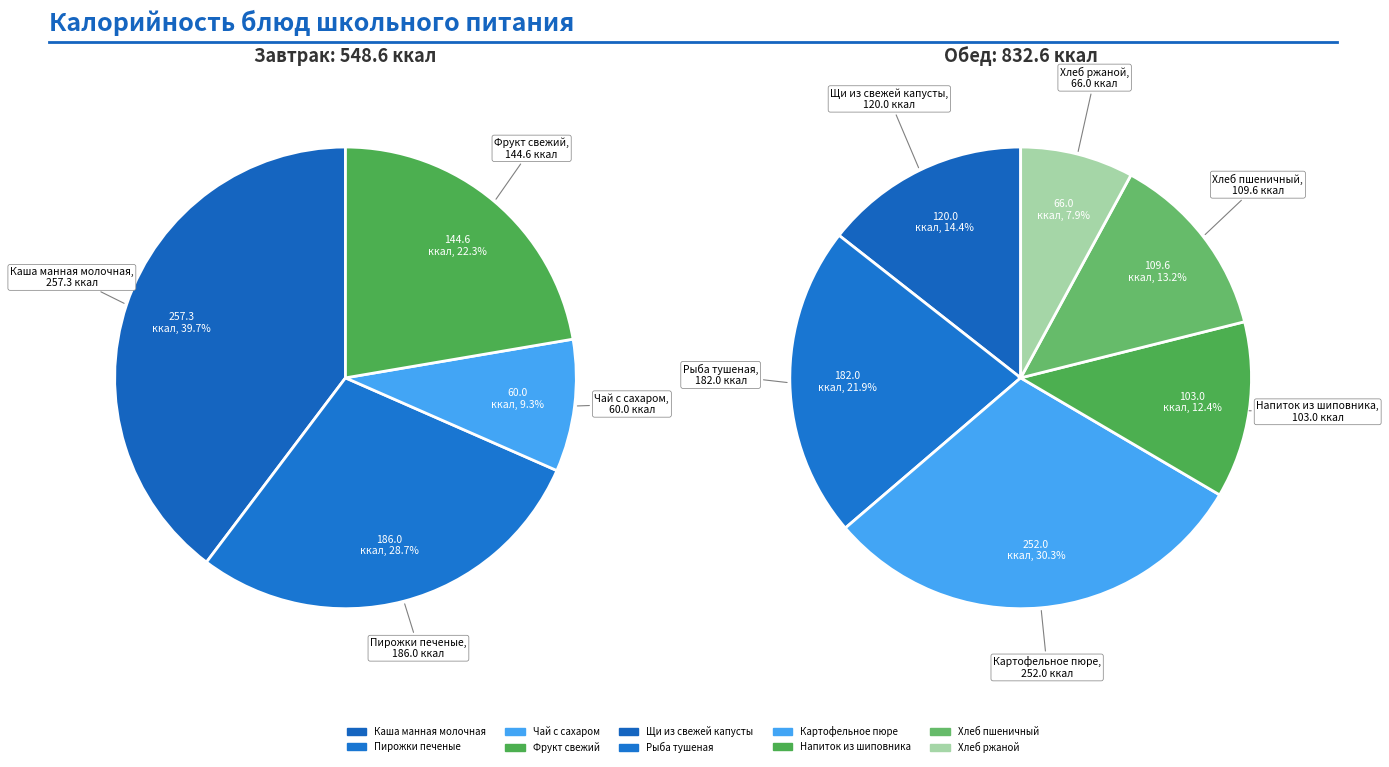

Which slice is the smallest?

Чай с сахаром